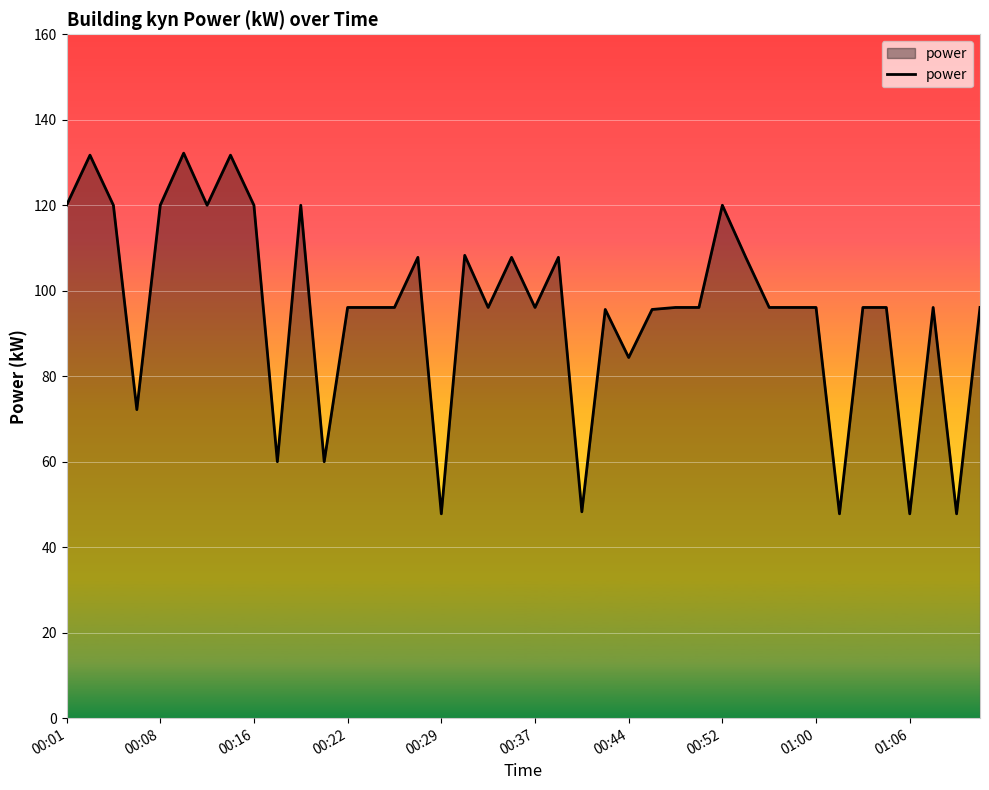

What is the minimum value shown in the chart?

47.8